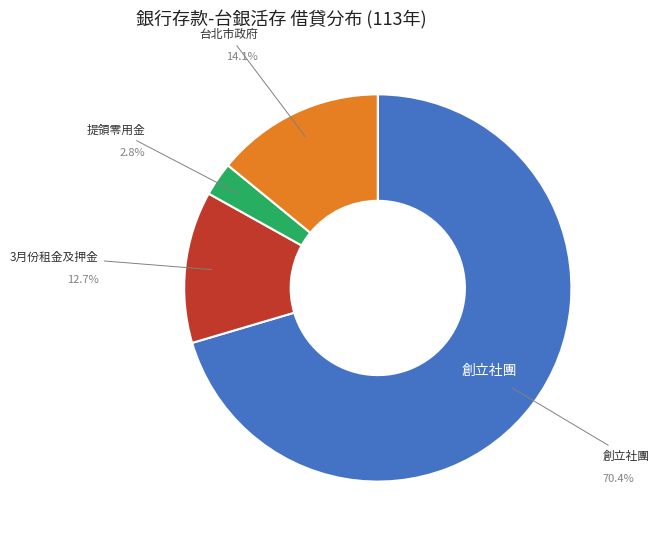

Is there a majority slice in this chart?

Yes